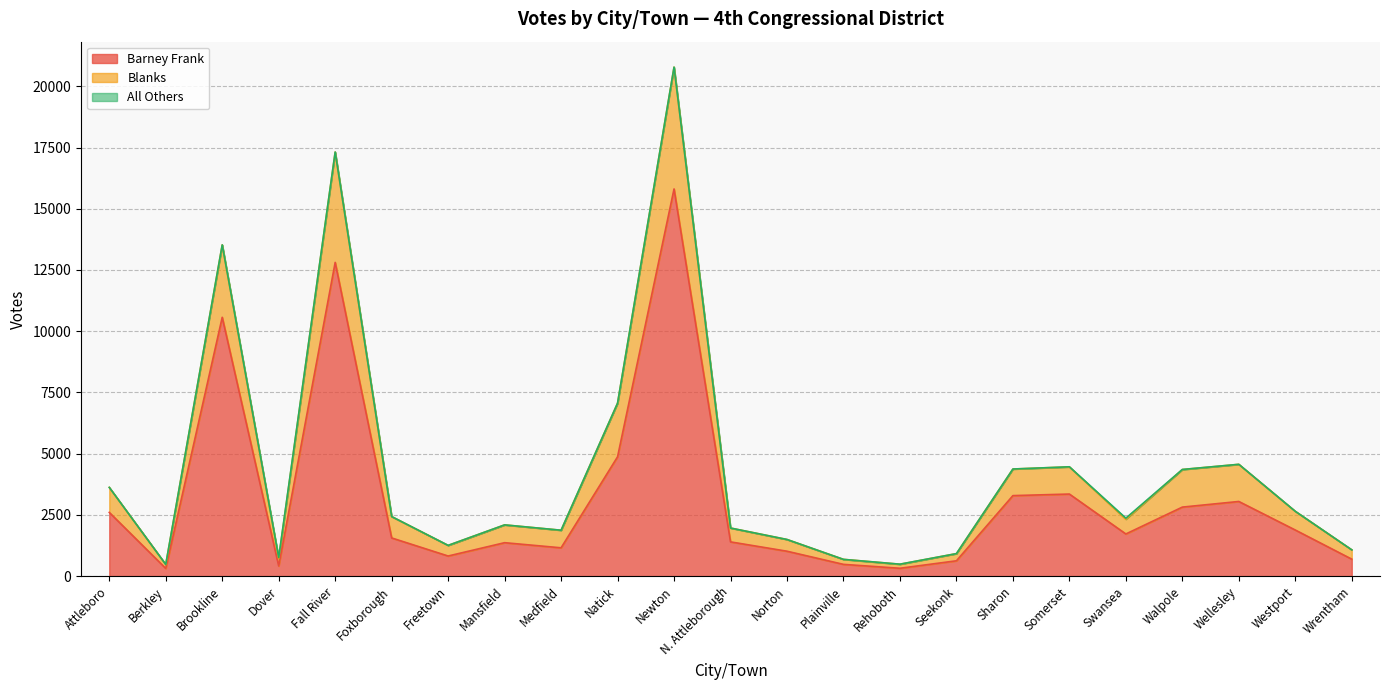

At which label is Barney Frank closest to 8061?

Brookline